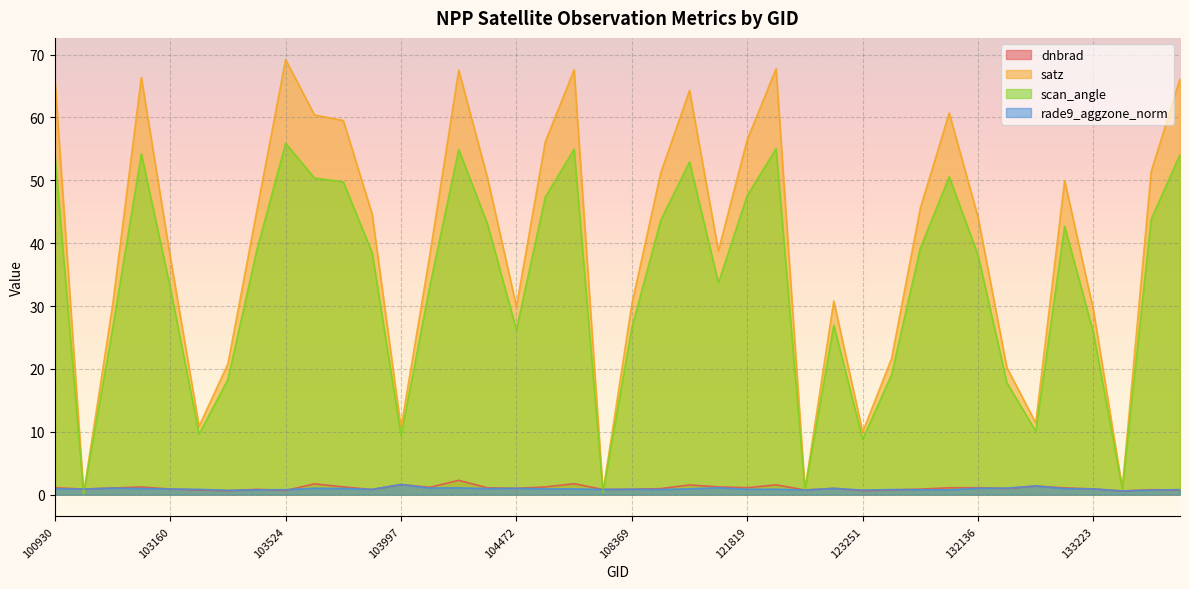

How many lines are shown in the chart?

4